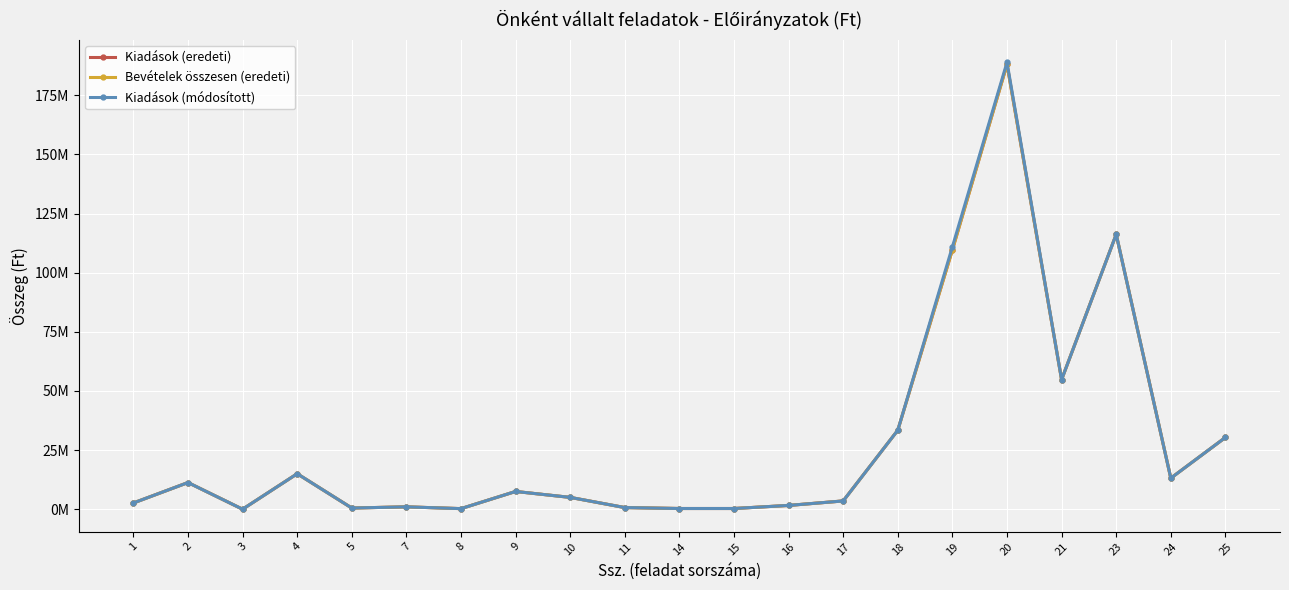

Reading left to right, what are all the values shown in this chart?

Kiadások (eredeti): 2640750	11270817	0	15000000	500000	1000000	250000	7500000	5000000	700000	300000	300000	1600000	3500000	33395000	109653977	188028704	54768000	116187307	13129000	30327137
Bevételek összesen (eredeti): 2640750	11270817	0	15000000	500000	1000000	250000	7500000	5000000	700000	300000	300000	1600000	3500000	33395000	109653977	188028704	54768000	116187307	13129000	30327137
Kiadások (módosított): 2640750	11270817	0	15000000	500000	1000000	250000	7500000	5000000	700000	300000	300000	1600000	3500000	33395000	110941805	188915704	54768000	116187307	13129000	30327137